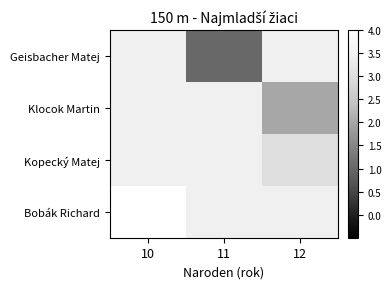

What is the maximum value shown in the chart?

4.0